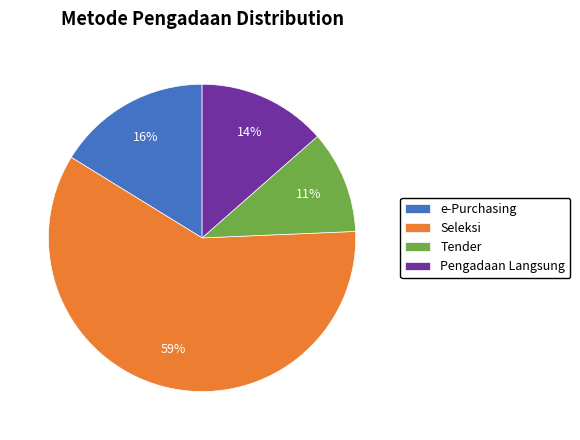

To the nearest percent, what percentage of the pie is Pengadaan Langsung?

14%